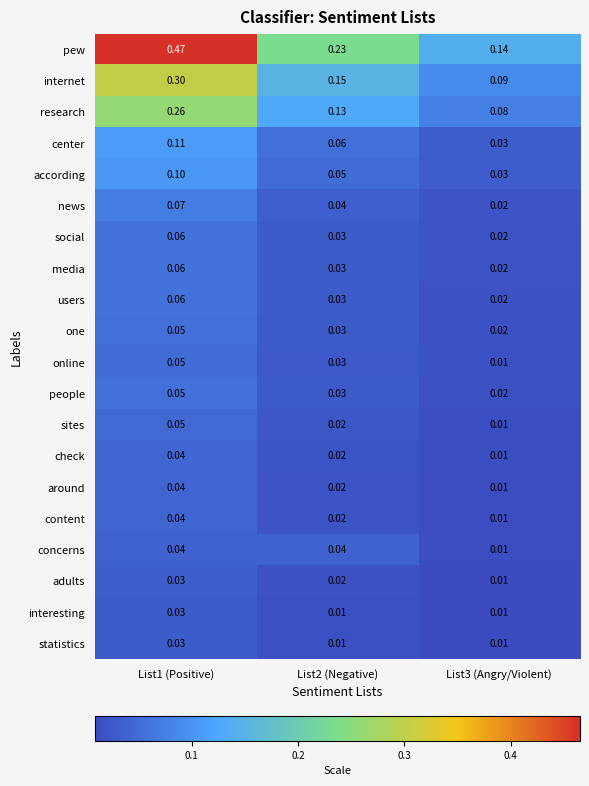

Between List1 (Positive) and List3 (Angry/Violent), which series saw the biggest shift?

pew